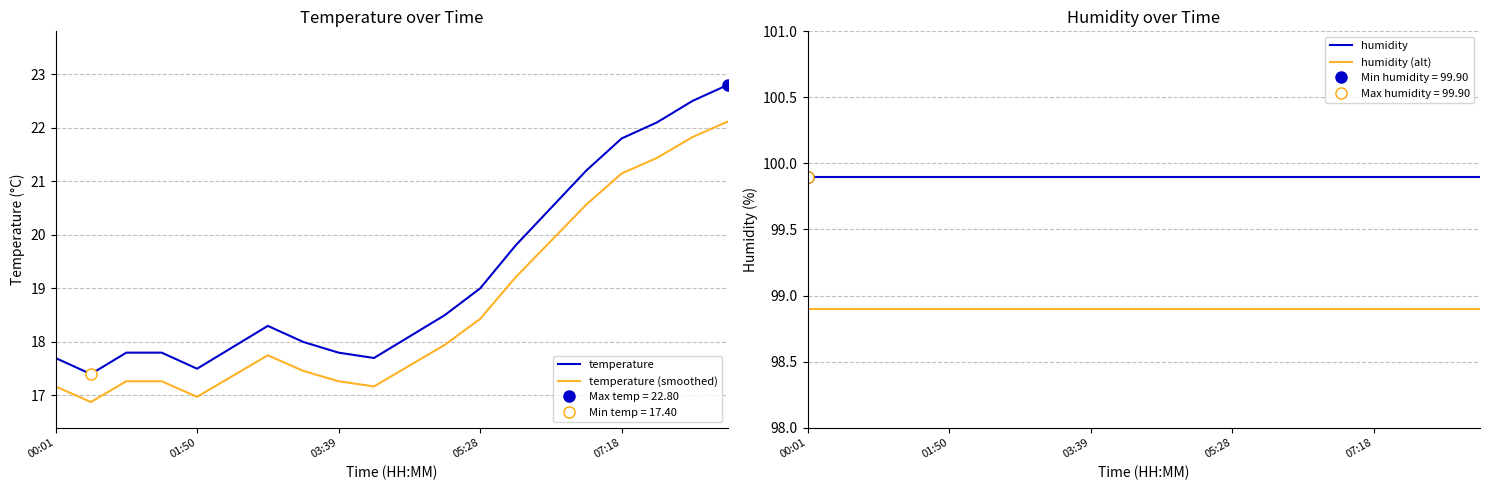

Which series changed the most between 6 and 9?

temperature